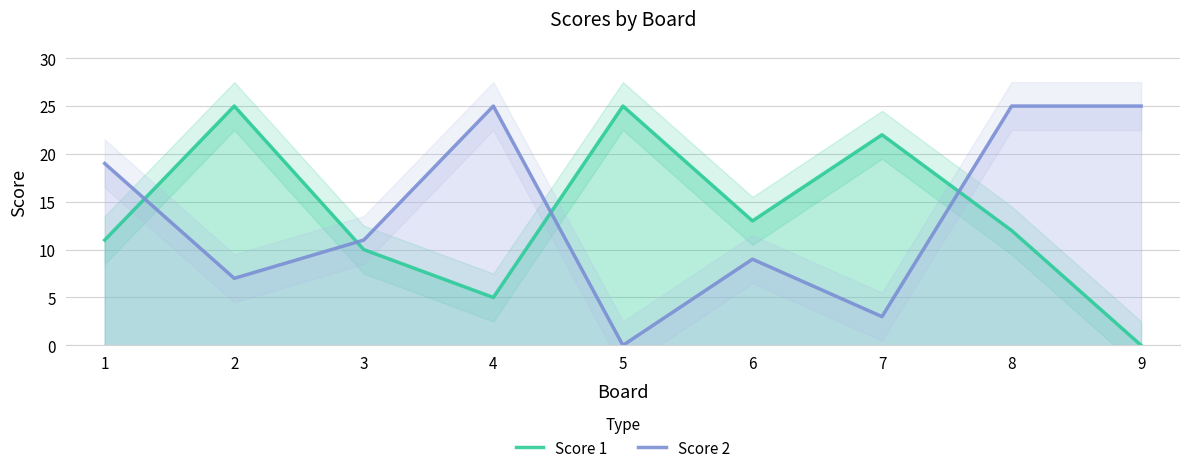

What is the value of the Score 1 point at the 7th from the left?

22